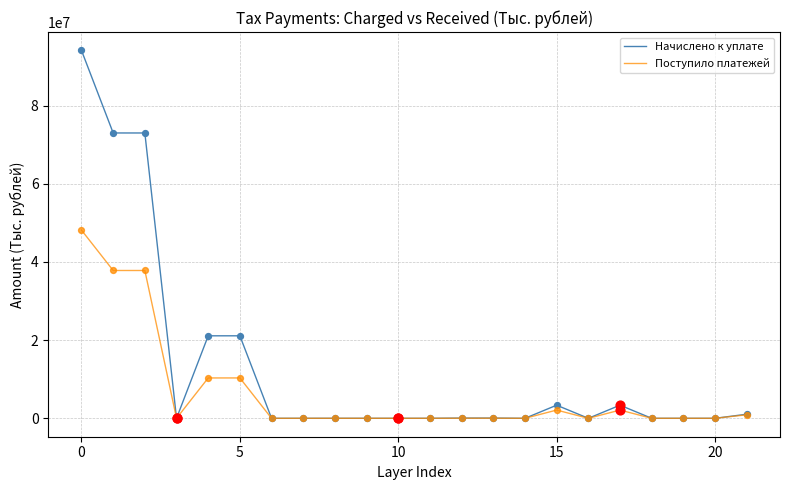

Which series has the largest range (max minus min)?

Начислено к уплате